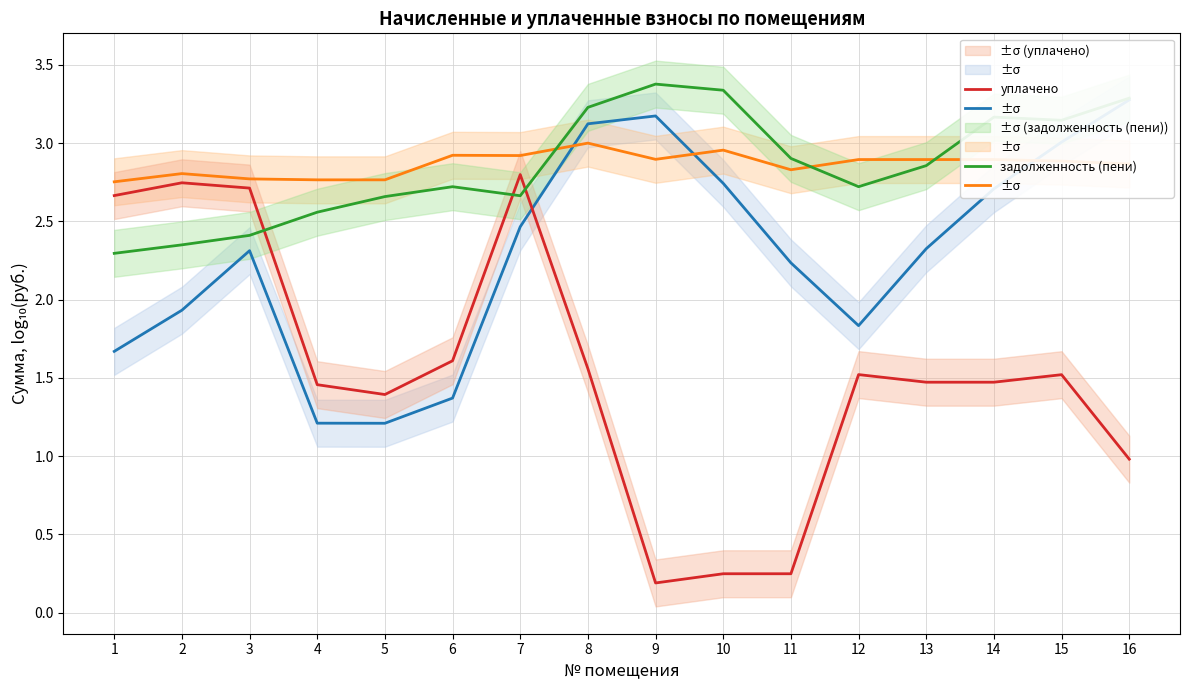

At how many categories does at least one series exceed 1?

16